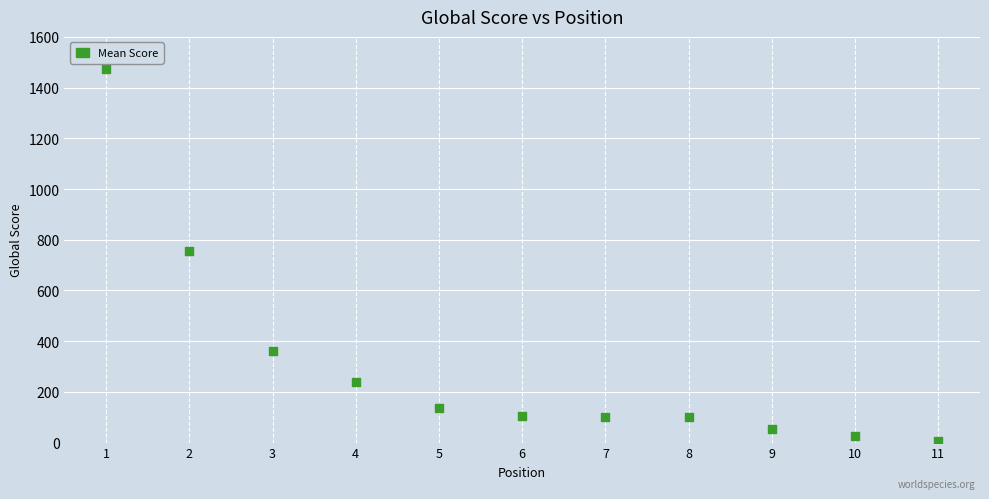

What is the range of Y values (max minus min)?

1466